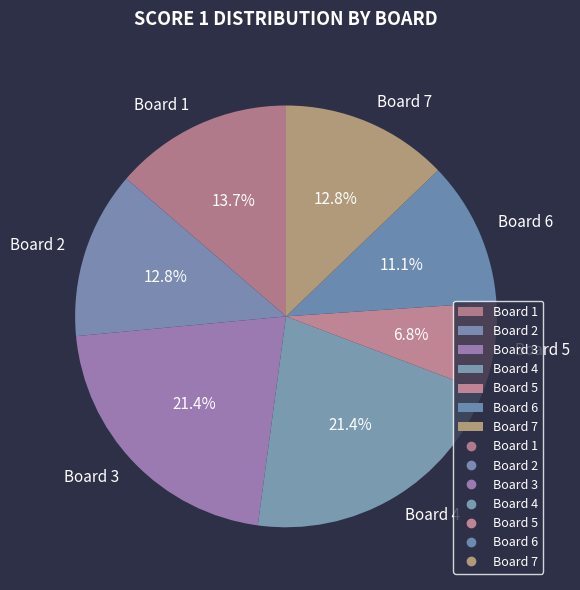

Between Board 1 and Board 7, which is larger?

Board 1